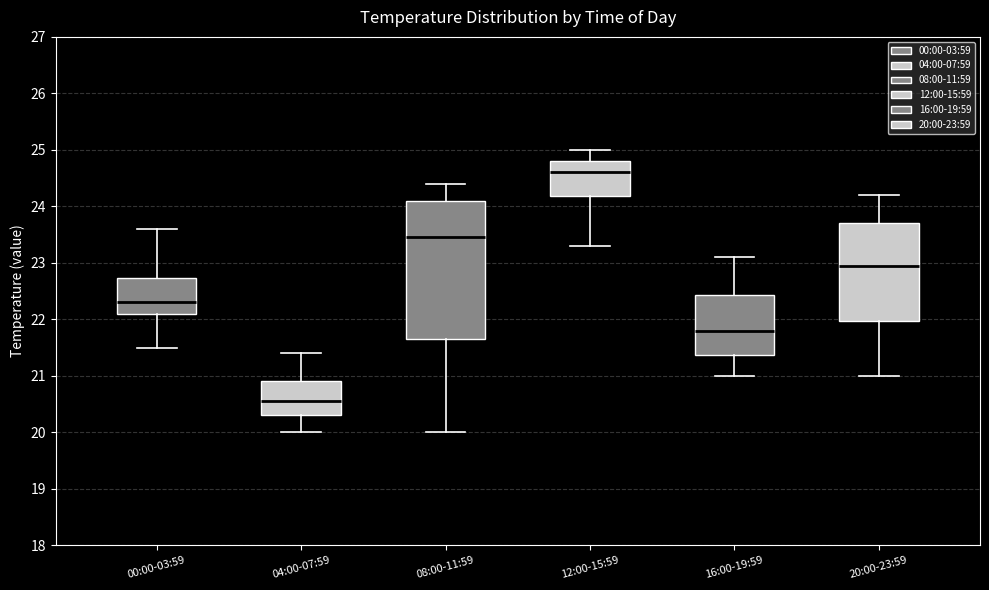

Where does the lower whisker of the box for 00:00-03:59 end on the y-axis? The values are not printed on the chart, so give them approximately, as read against the axis.

21.5